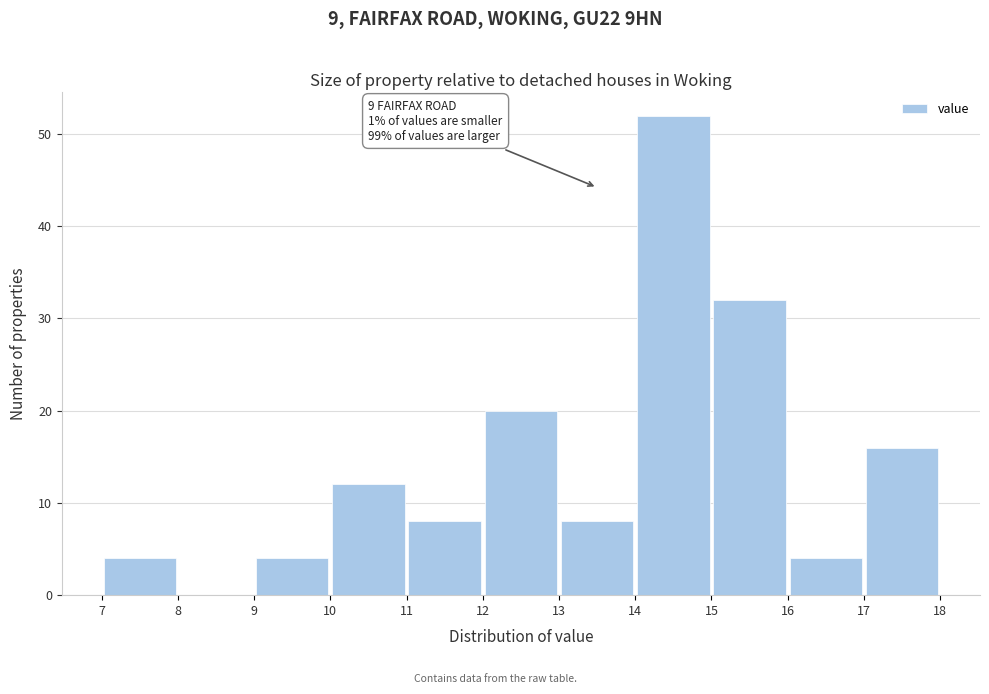

Which range on the x-axis has the tallest bar?

14 to 15